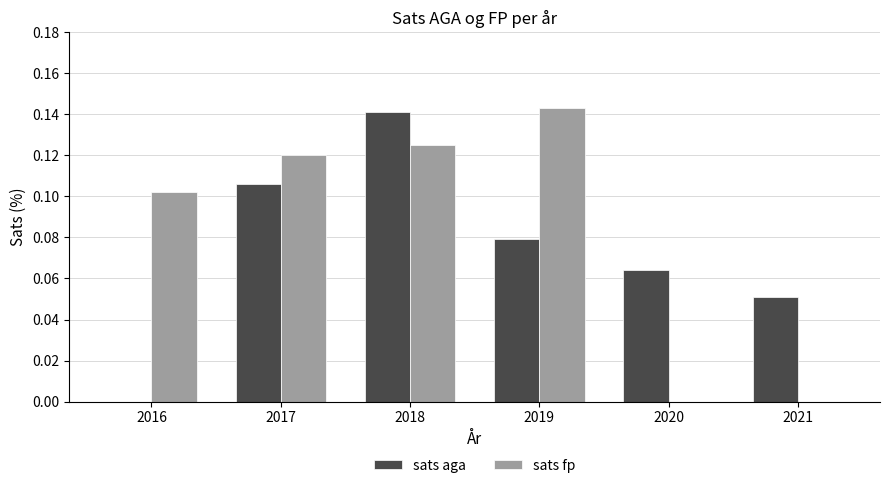

Which series has the largest range (max minus min)?

sats fp